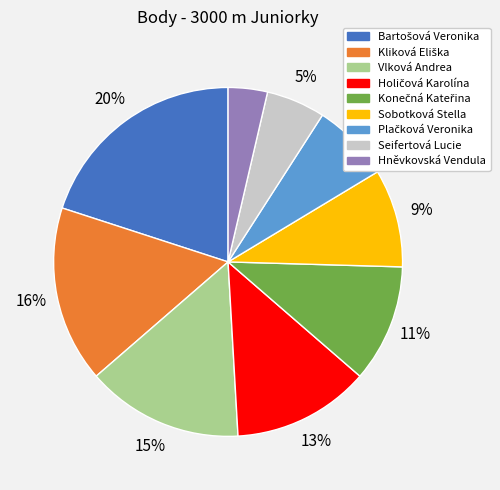

To the nearest percent, what is the difference between the largest and smallest slice percentages?

16%